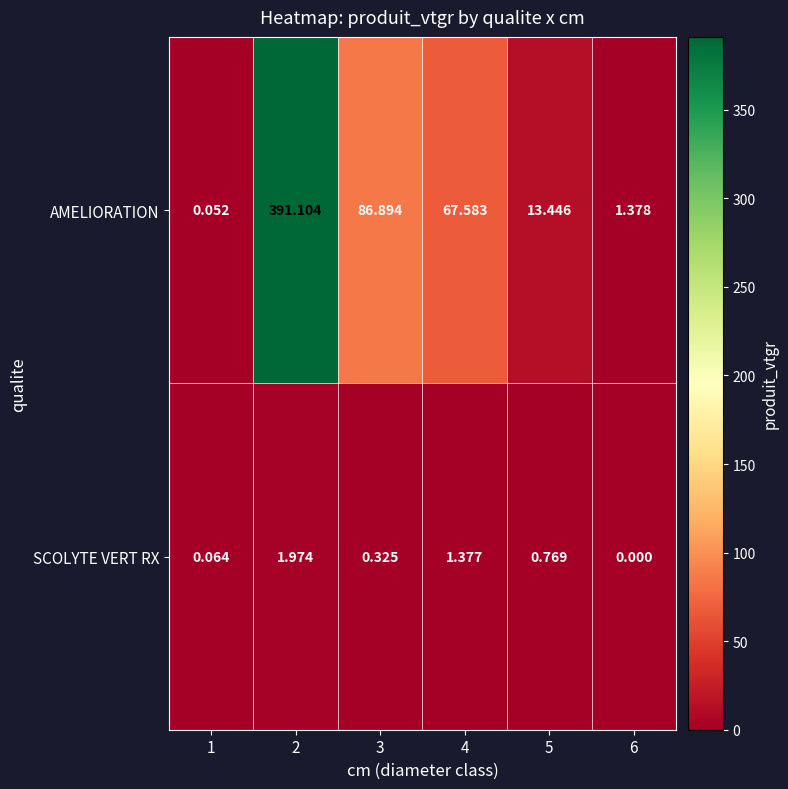

Rank the series by their average value, from highest to lowest.

AMELIORATION, SCOLYTE VERT RX